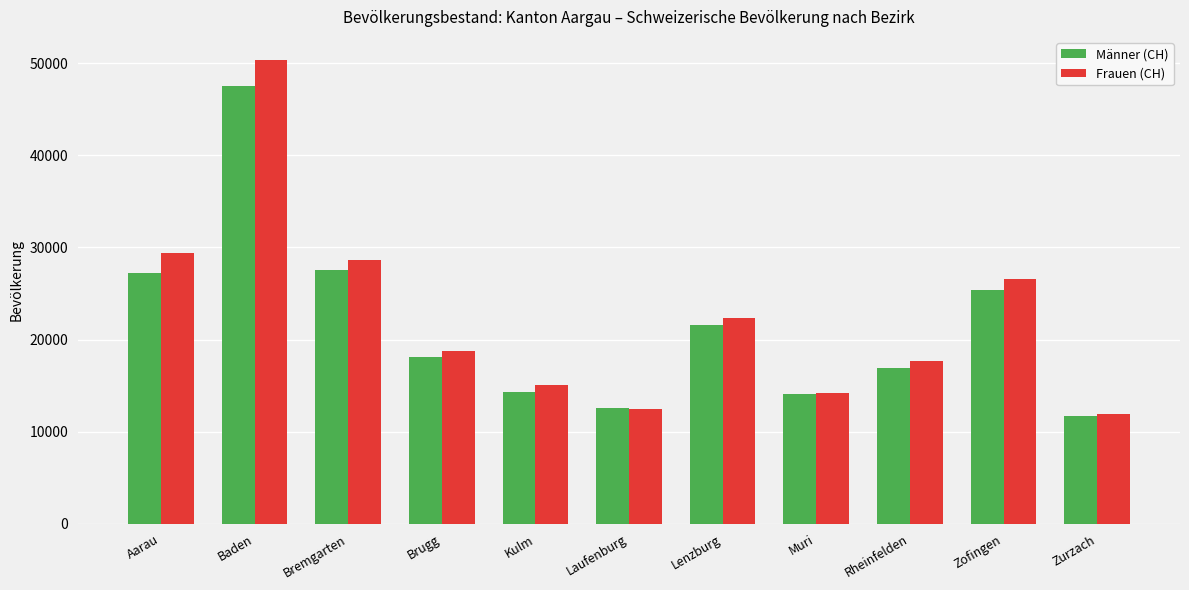

Are the bars horizontal?

No